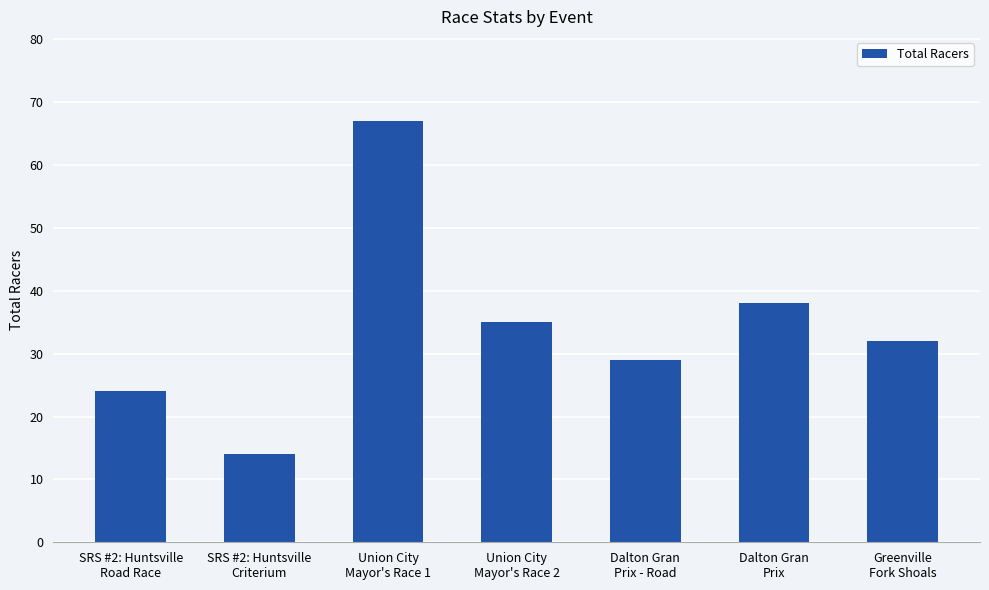

Rank the categories by value from highest to lowest.

Union City
Mayor's Race 1, Dalton Gran
Prix, Union City
Mayor's Race 2, Greenville
Fork Shoals, Dalton Gran
Prix - Road, SRS #2: Huntsville
Road Race, SRS #2: Huntsville
Criterium